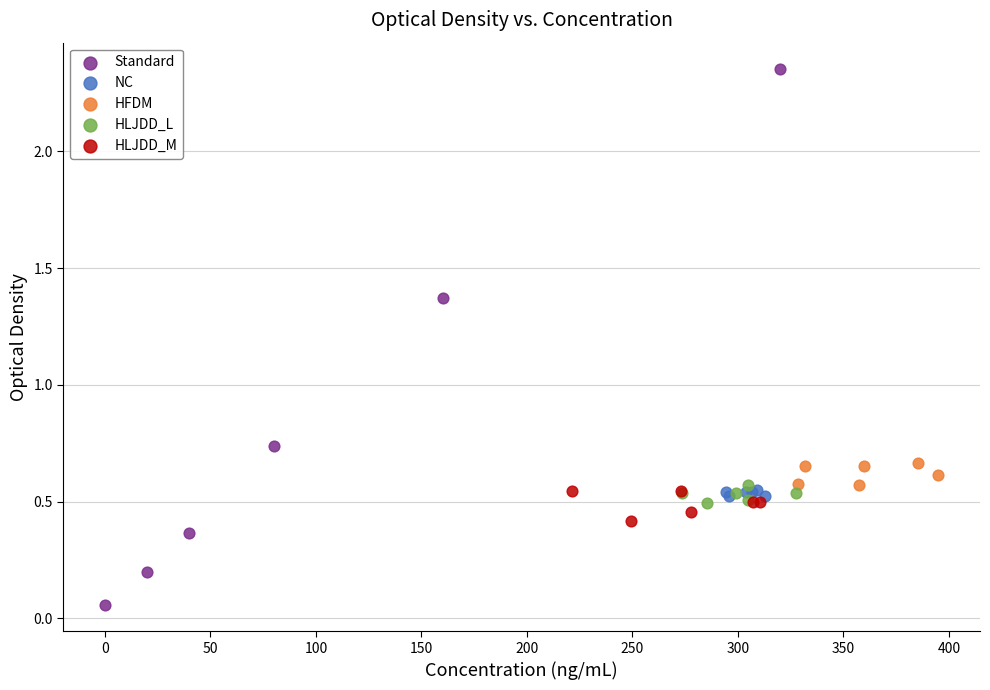

What are all the series names shown in the legend?

Standard, NC, HFDM, HLJDD_L, HLJDD_M